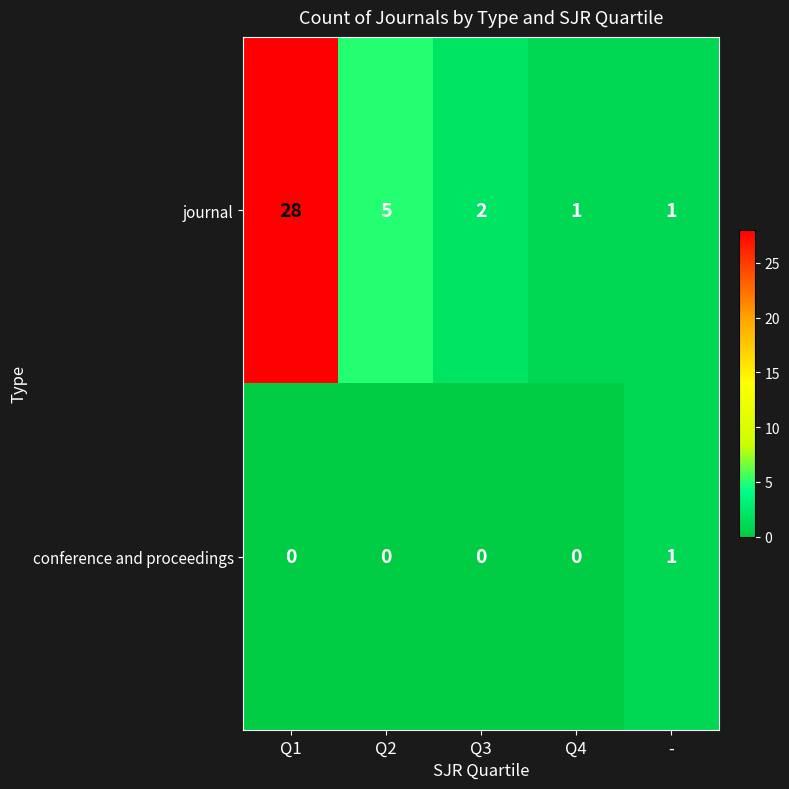

The journal series shows 2 at Q3. True or false?

True